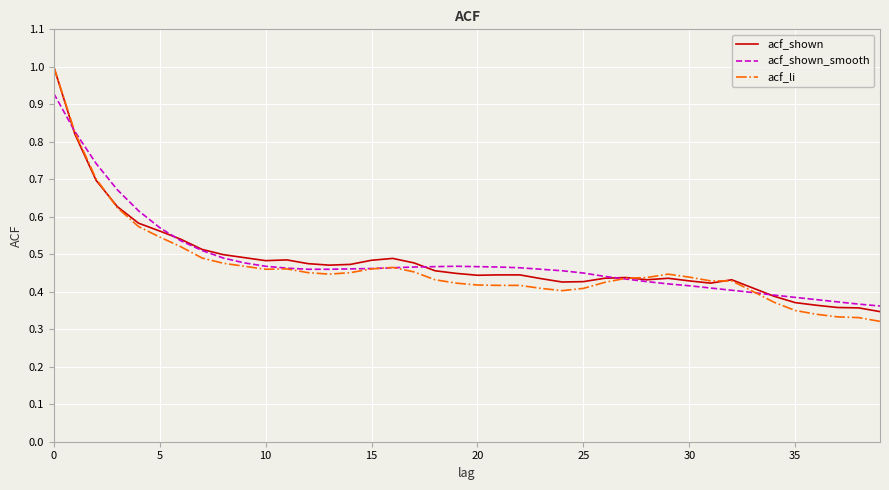

What are all the series names shown in the legend?

acf_shown, acf_shown_smooth, acf_li